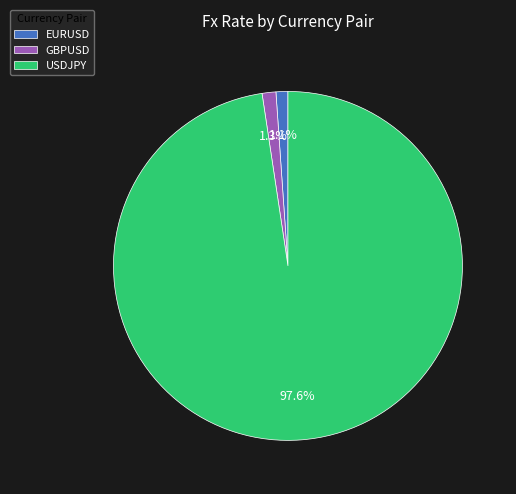

Does USDJPY represent more than half of the total?

Yes